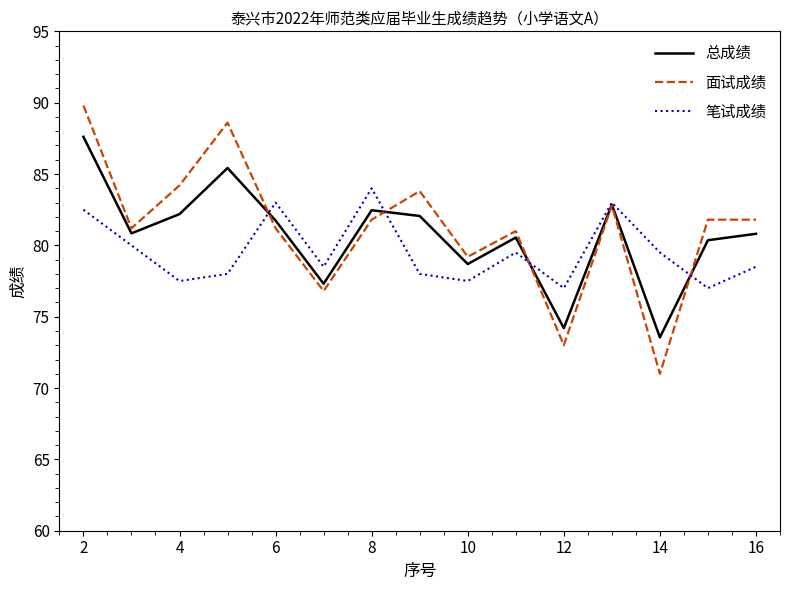

What is the highest value of the 总成绩 series?

87.6